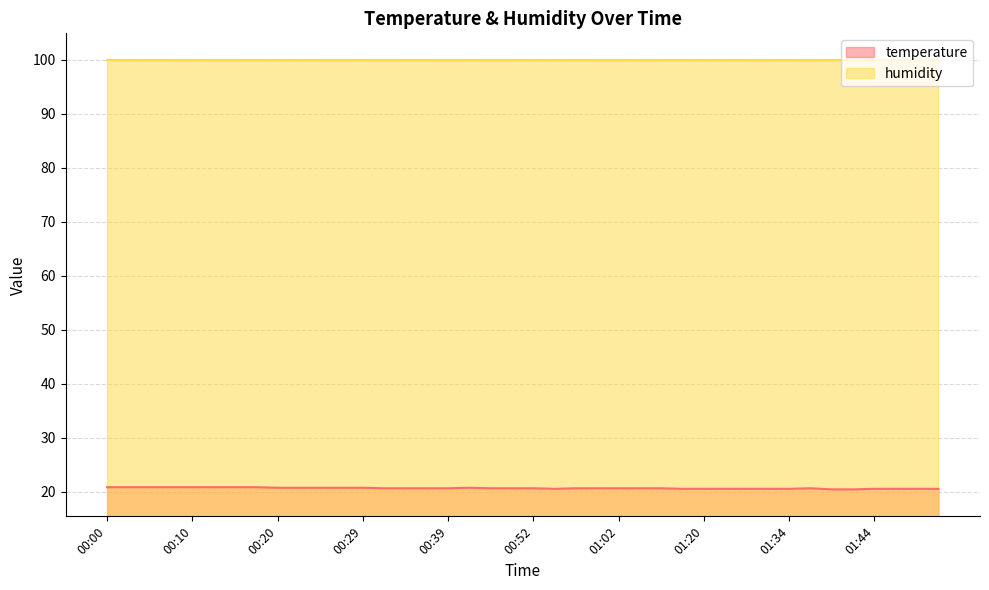

Count the values in the range 20 to 21.

40